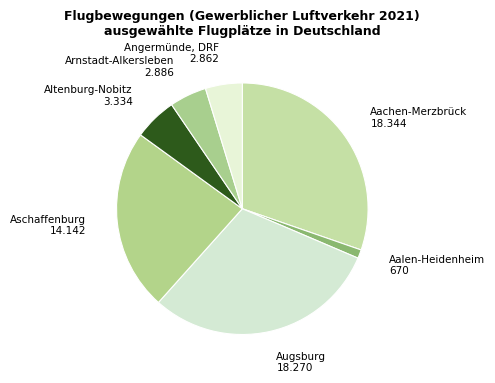

Between Augsburg and Arnstadt-Alkersleben, which is larger?

Augsburg